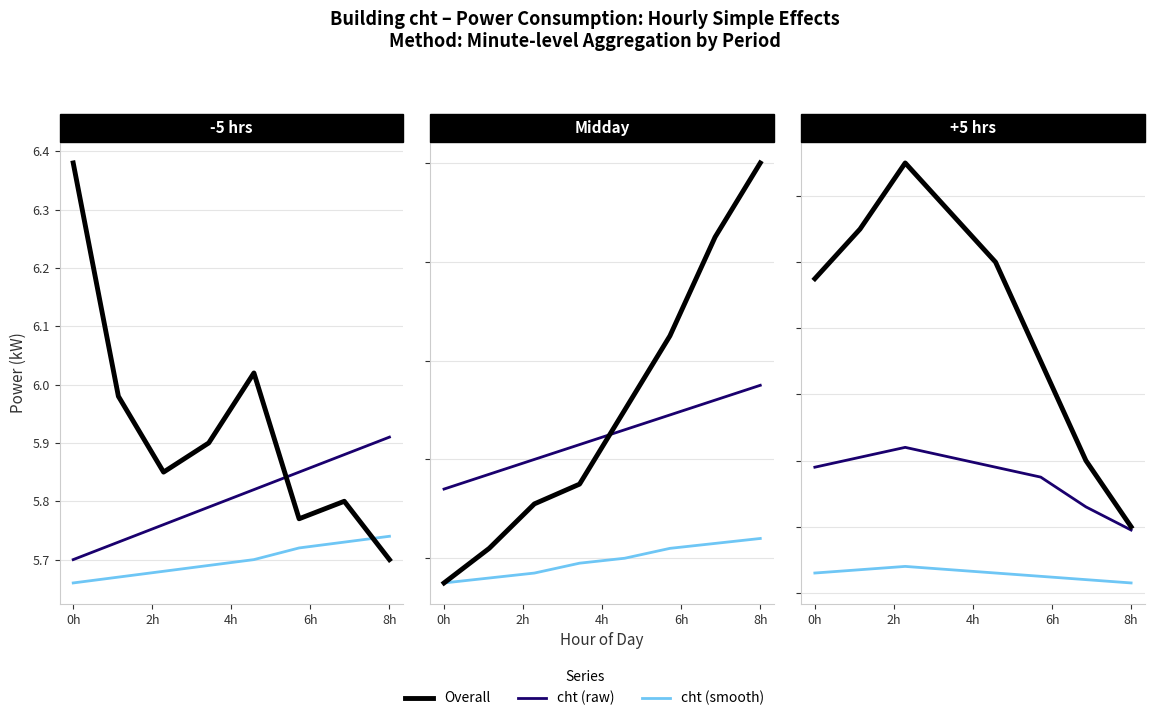

Reading left to right, what are all the values shown in this chart?

Overall: 6.8	6.9	7.1	7.0	6.8	6.5	6.2	6.0
cht (raw): 6.2	6.2	6.2	6.2	6.2	6.2	6.1	6.0
cht (smooth): 5.9	5.9	5.9	5.9	5.9	5.8	5.8	5.8